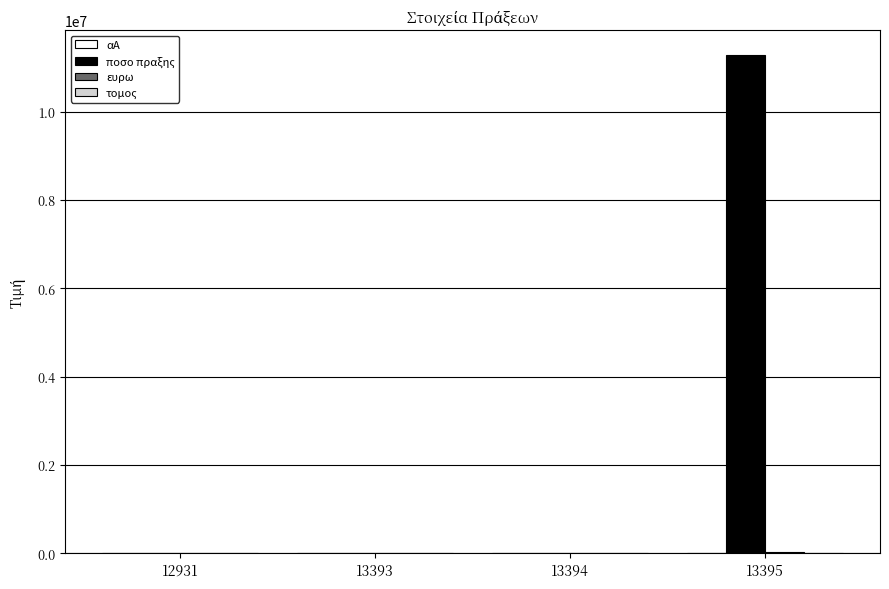

Which series has the largest total across all categories?

ποσο πραξης